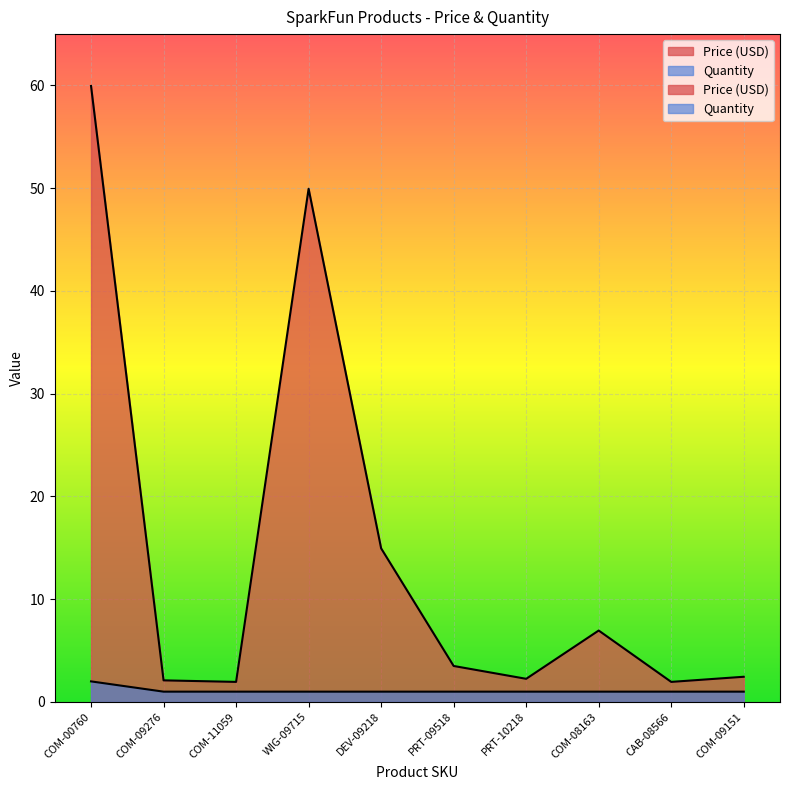

Which series changed the most between COM-11059 and CAB-08566?

Price (USD)